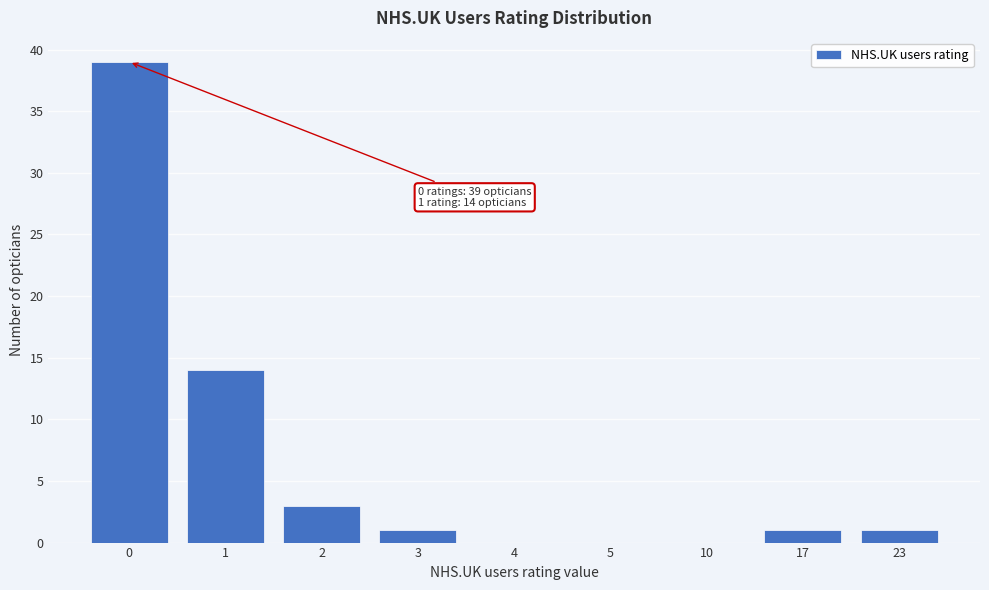

Reading left to right, what are all the values shown in this chart?

0=39	1=14	2=3	3=1	4=0	5=0	10=0	17=1	23=1